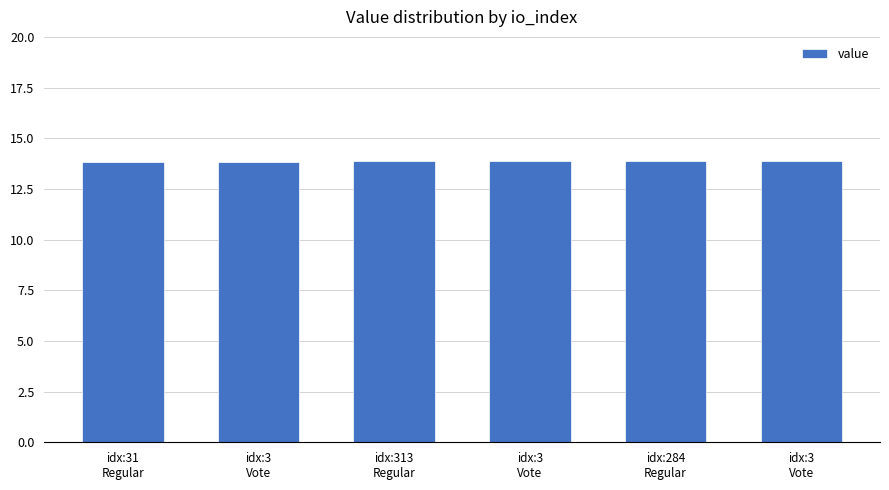

How many series are shown in this chart?

1